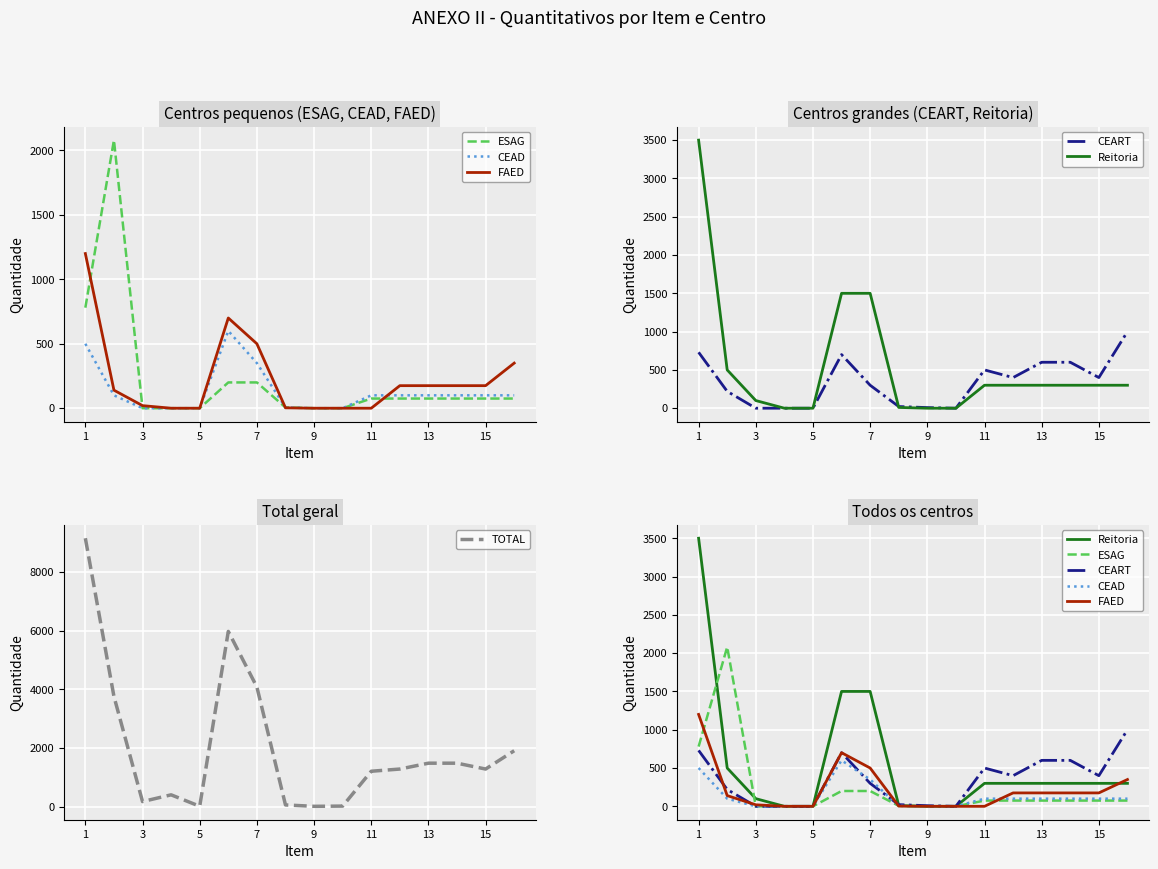

What are all the series names shown in the legend?

ESAG, CEAD, FAED, CEART, Reitoria, TOTAL